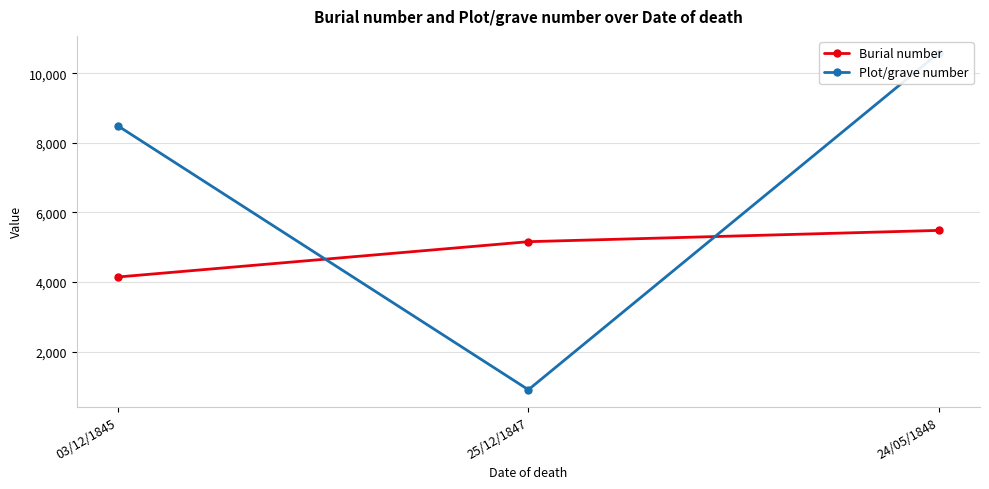

What is the lowest value of the Plot/grave number series?

904